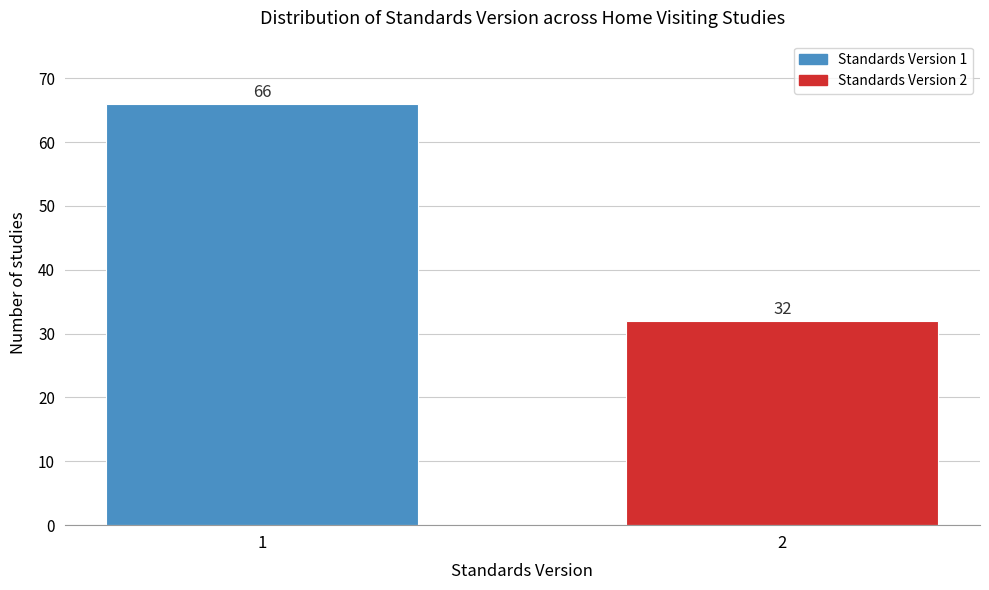

Reading left to right, transcribe all the data shown in this chart.

66	32